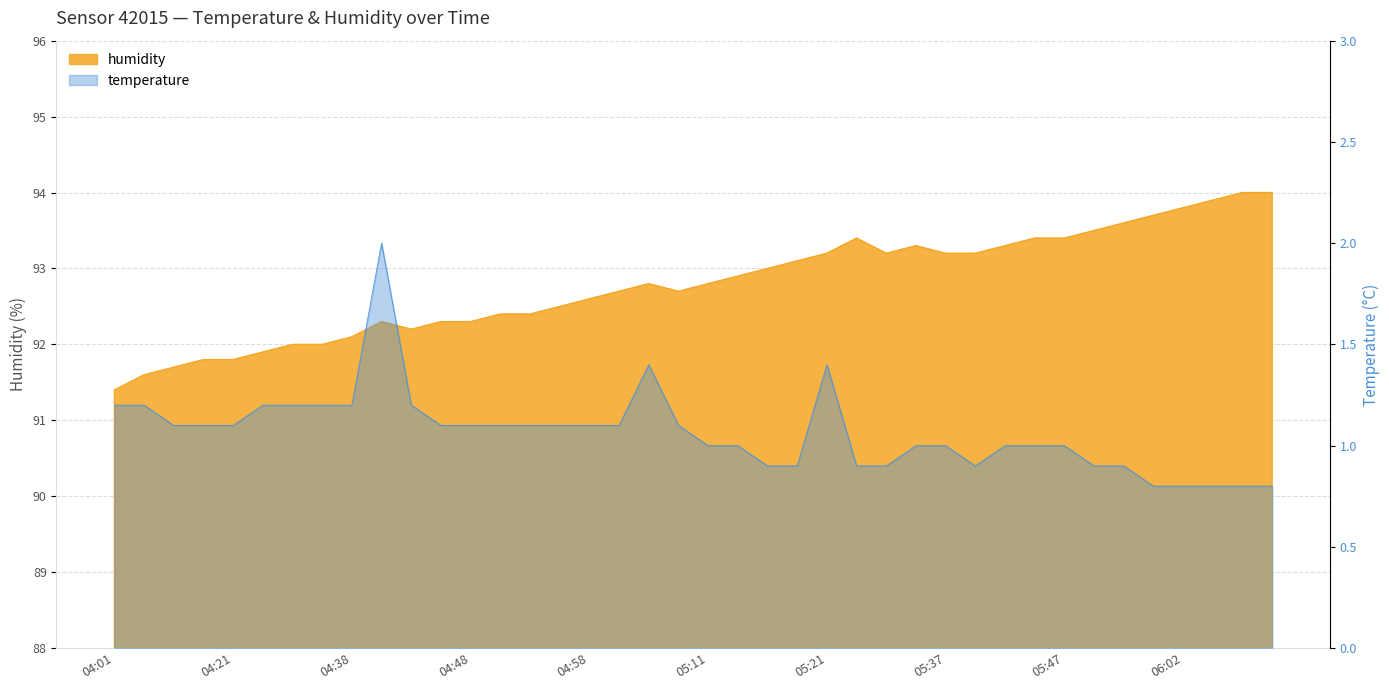

How many interior local peaks does the humidity series have?

4